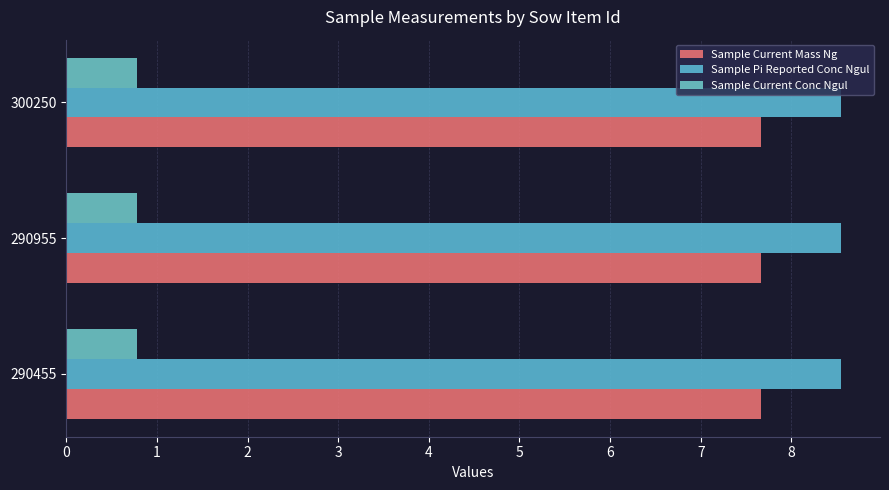

At which category does the chart reach its peak across all series?

290455